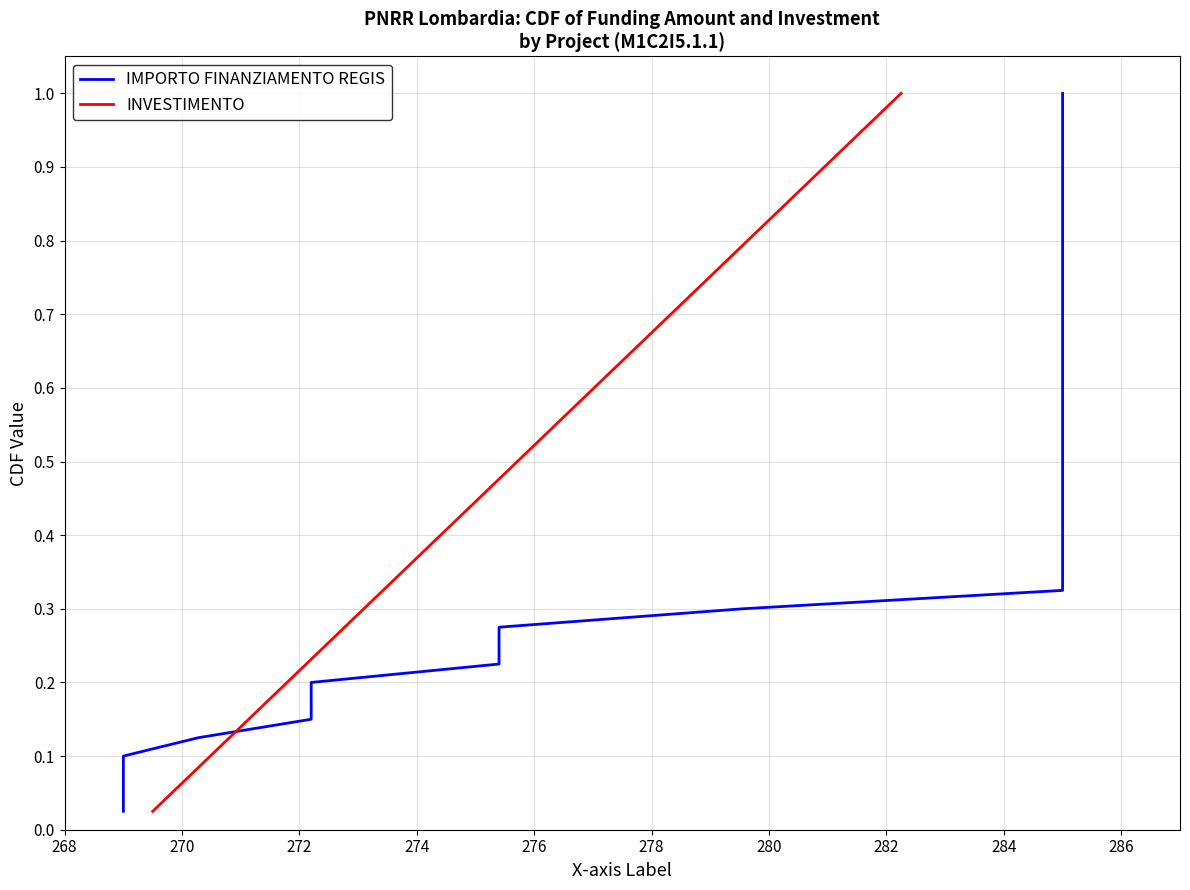

What is the sum of all INVESTIMENTO values?

20.5